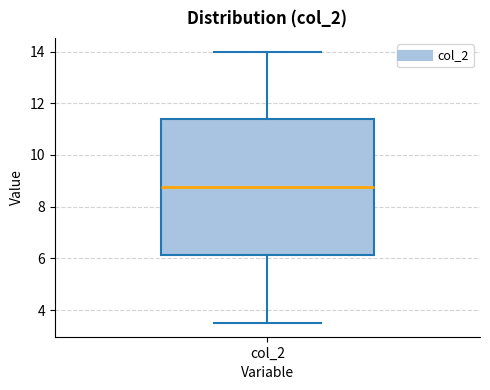

Where is the lower edge of the box for col_2 on the y-axis? The values are not printed on the chart, so give them approximately, as read against the axis.

6.2